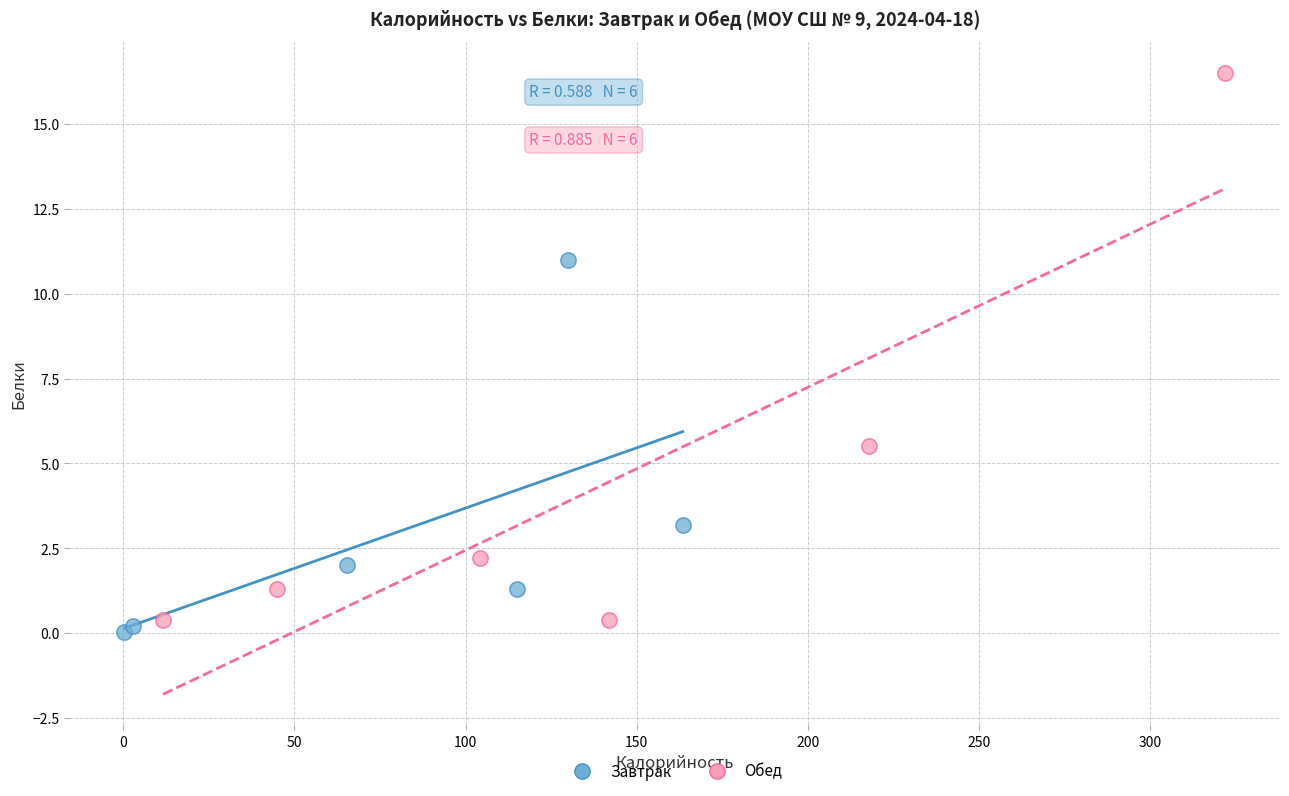

Which series reaches the minimum Y coordinate?

Завтрак